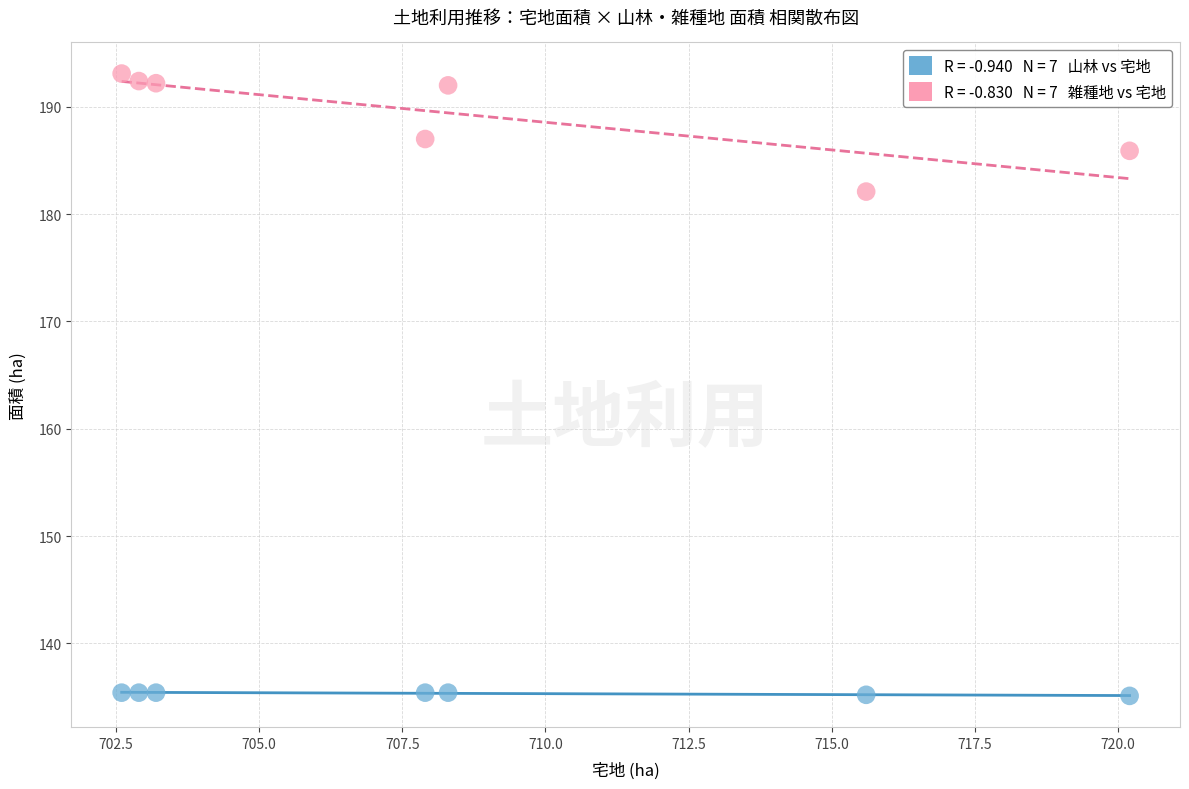

Across all series, what Y value is closest to 164?

182.1